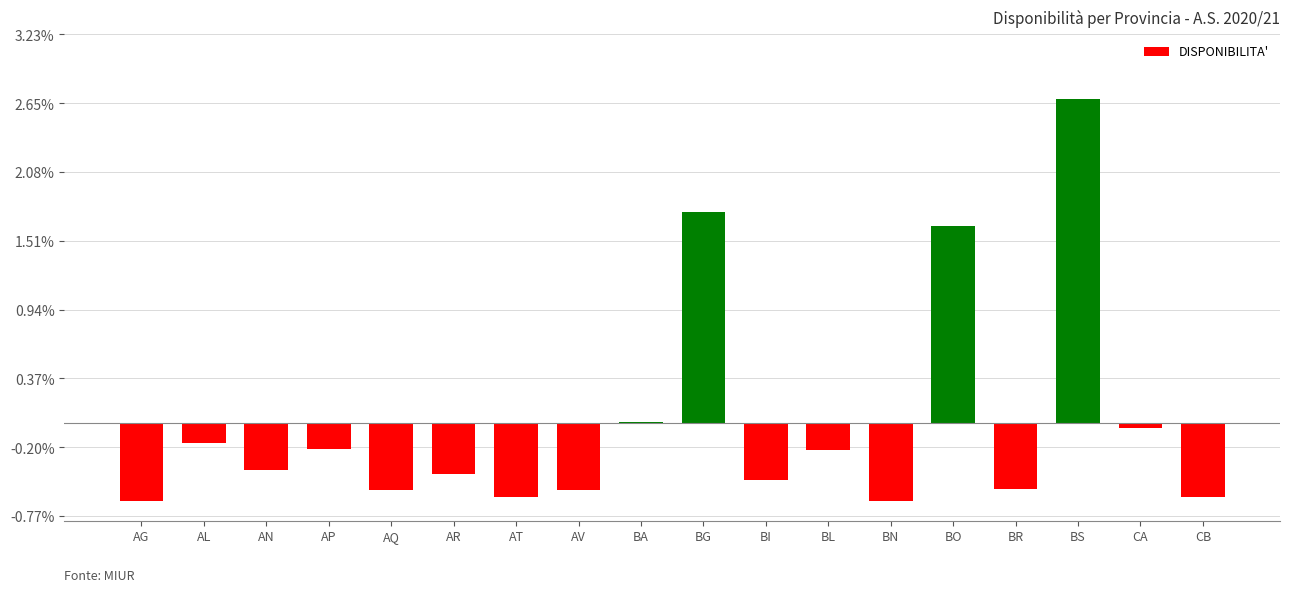

How many distinct data groups are displayed?

1